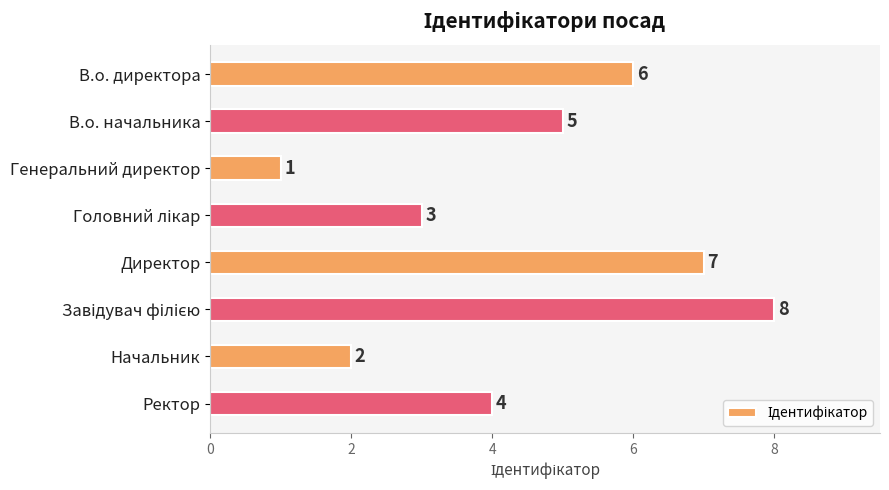

What is the change in value from Генеральний директор to Ректор?

+3